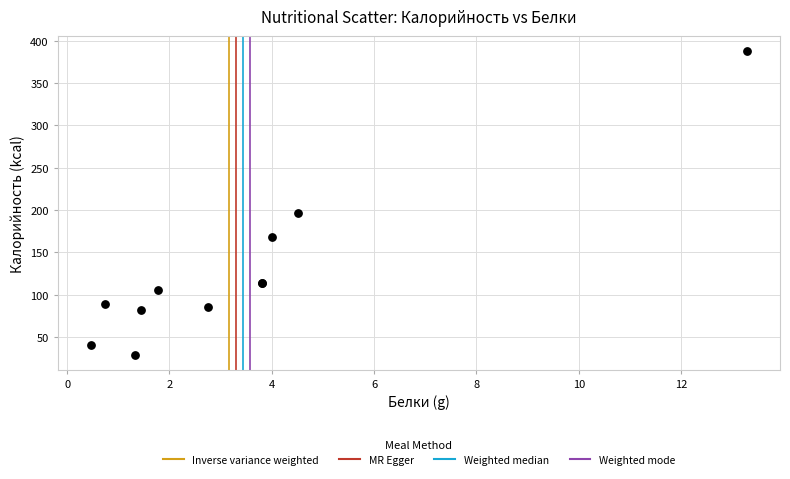

What Y value in the scatter plot is closest to 208?

197.0